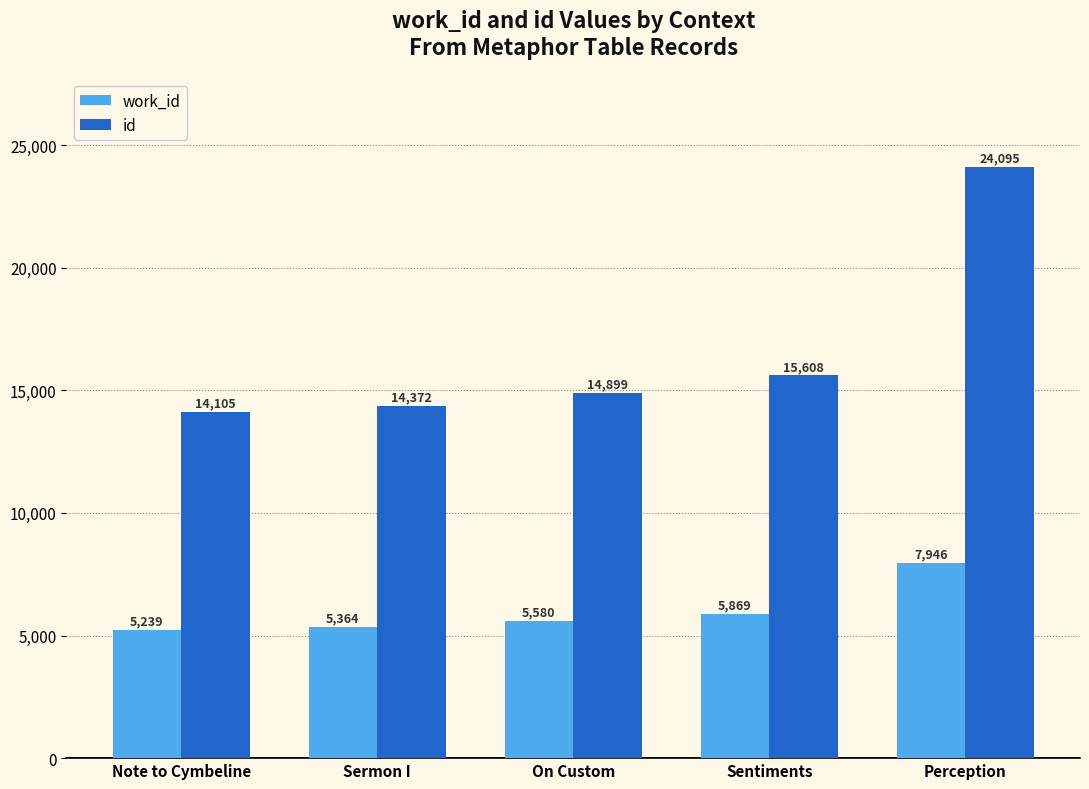

Rank the categories by work_id value from highest to lowest.

Perception, Sentiments, On Custom, Sermon I, Note to Cymbeline